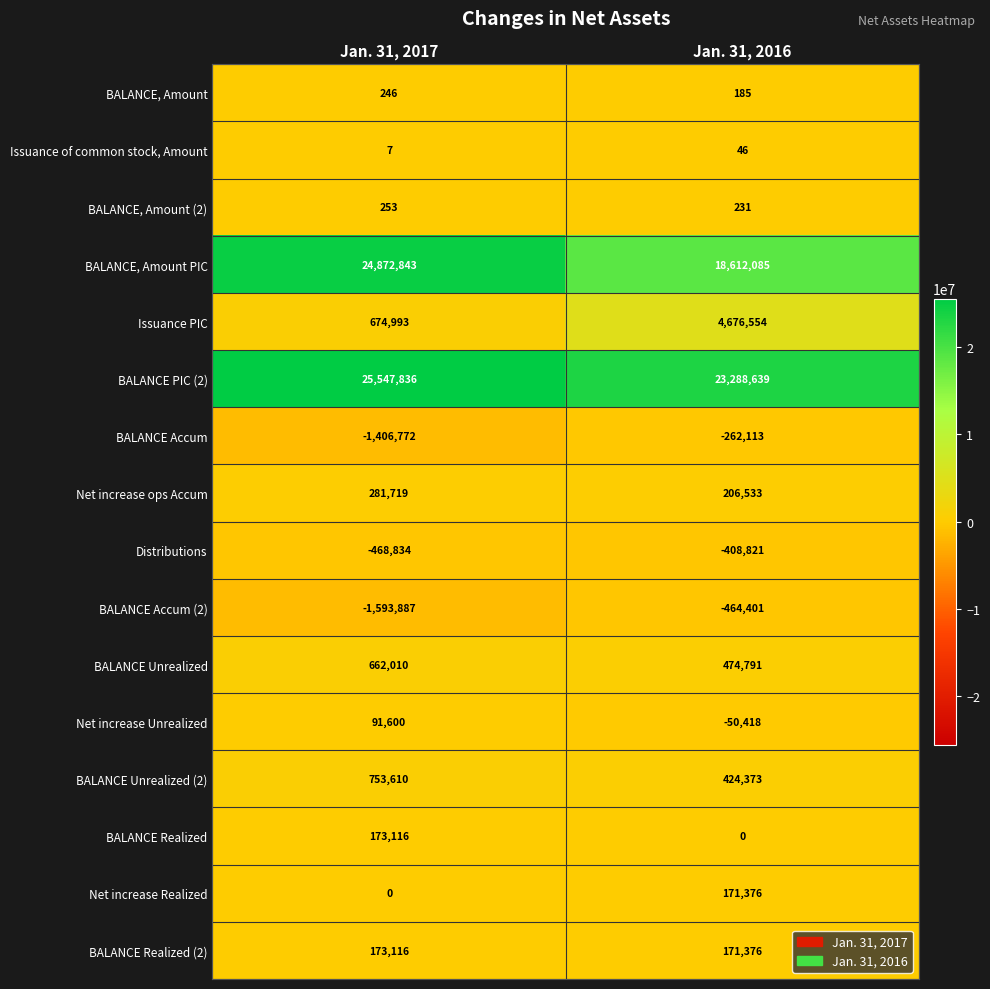

The value of BALANCE Unrealized at Jan. 31, 2017 is 662010. True or false?

True